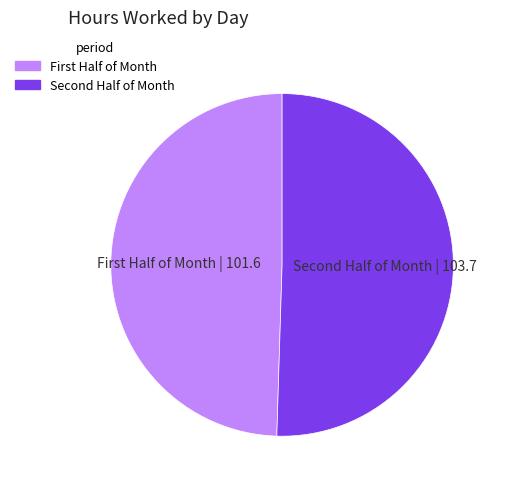

Rank the categories by value from lowest to highest.

First Half of Month | 101.6, Second Half of Month | 103.7